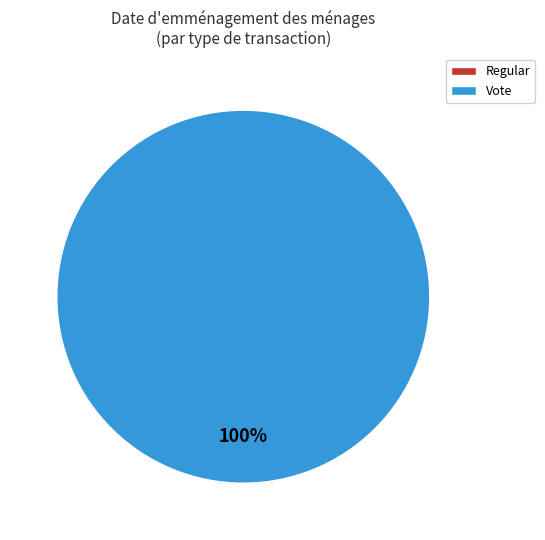

To the nearest percent, what is the combined percentage of Vote and Regular?

100%